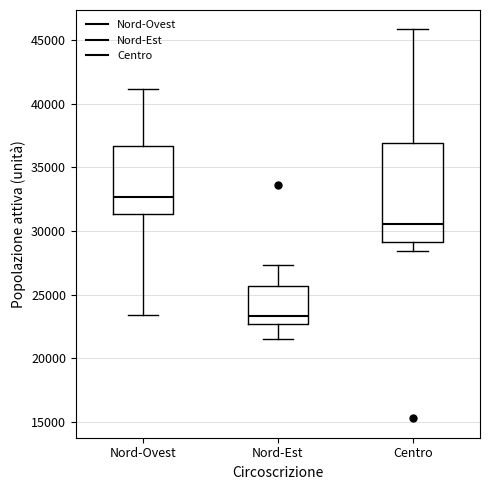

Where does the upper whisker of the box for Nord-Ovest end on the y-axis? The values are not printed on the chart, so give them approximately, as read against the axis.

41000